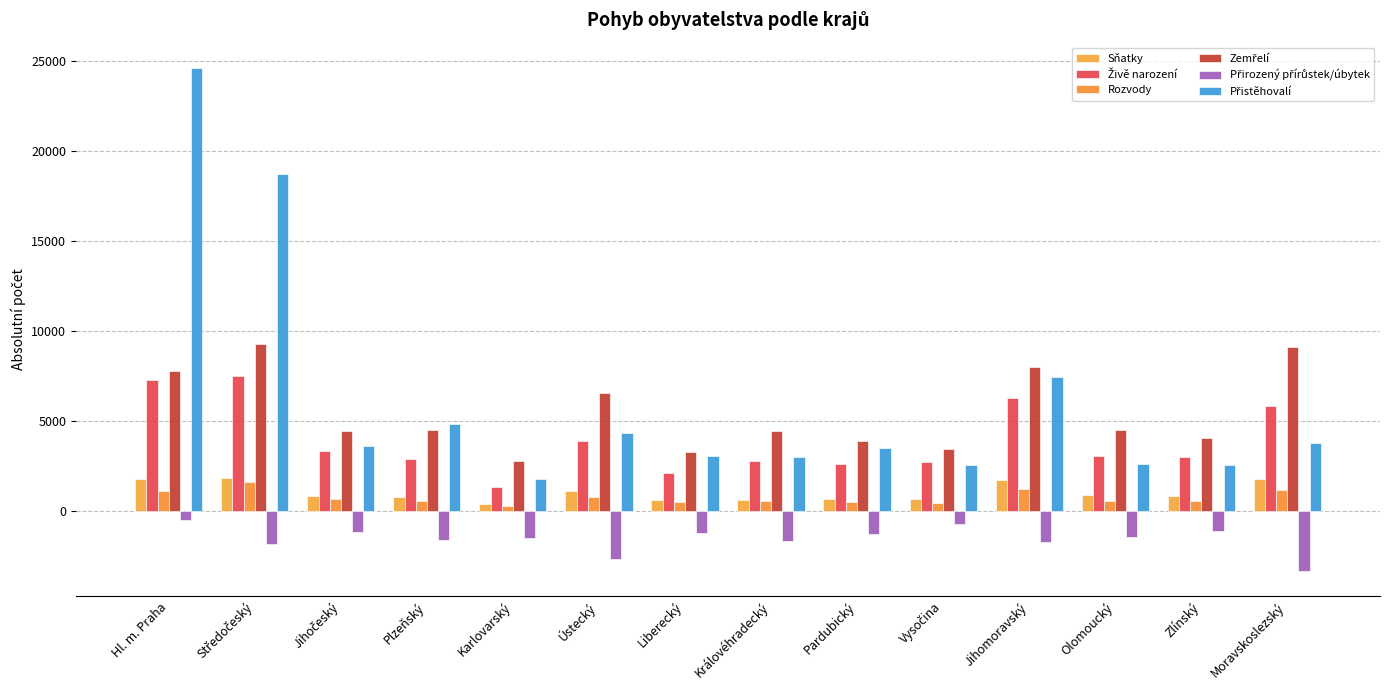

Reading left to right, list all the values displayed in this chart.

Sňatky: 1808	1832	845	800	438	1117	617	659	695	676	1771	902	872	1821
Živě narození: 7309	7532	3327	2929	1332	3908	2152	2803	2649	2766	6276	3097	3010	5869
Rozvody: 1122	1614	685	592	323	779	506	588	547	448	1257	608	555	1179
Zemřelí: 7787	9311	4483	4503	2812	6544	3319	4457	3917	3446	7989	4508	4074	9146
Přirozený přírůstek/úbytek: -478	-1779	-1156	-1574	-1480	-2636	-1167	-1654	-1268	-680	-1713	-1411	-1064	-3277
Přistěhovalí: 24602	18718	3651	4844	1792	4343	3072	3026	3495	2572	7482	2655	2583	3797